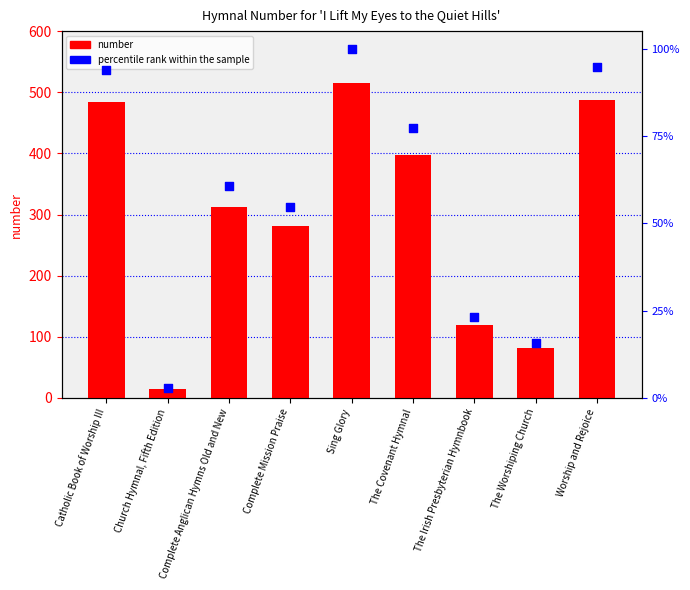

Which series has the largest total across all categories?

number